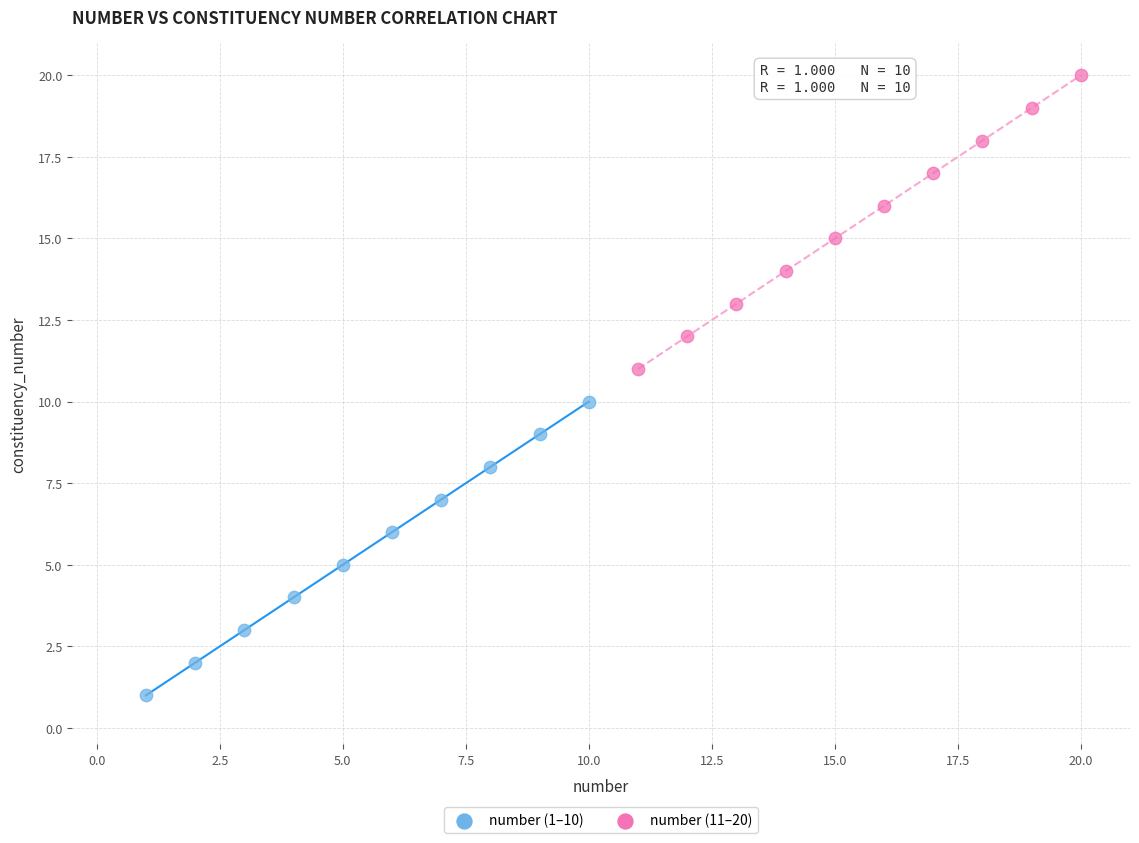

Which series reaches the minimum Y coordinate?

number (1–10)